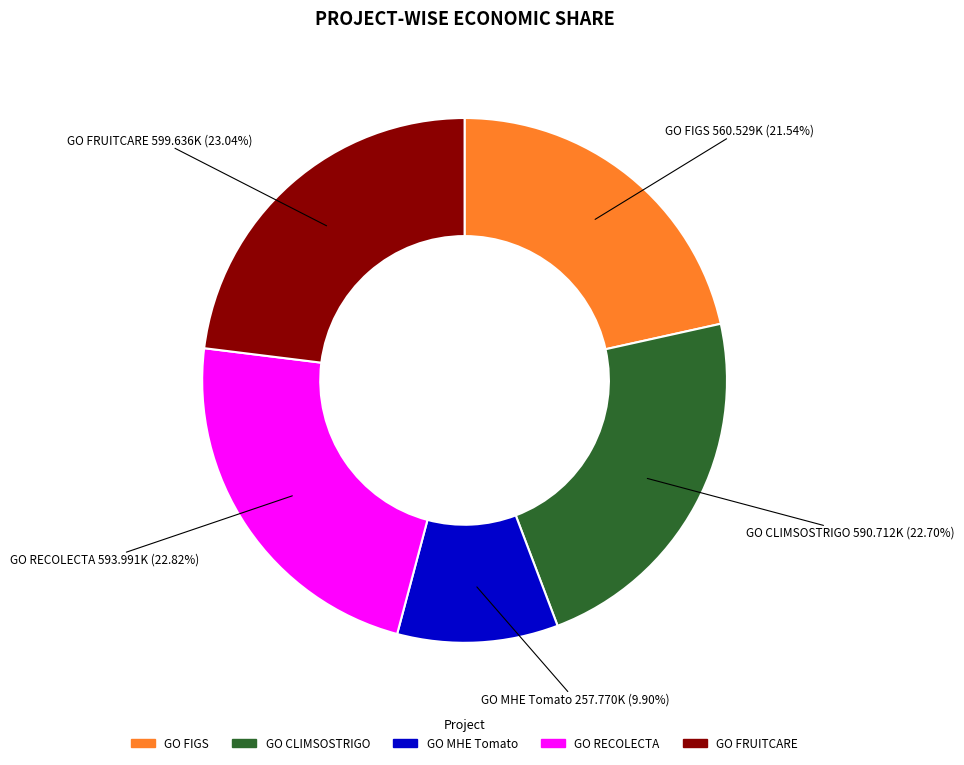

Is there a majority slice in this chart?

No